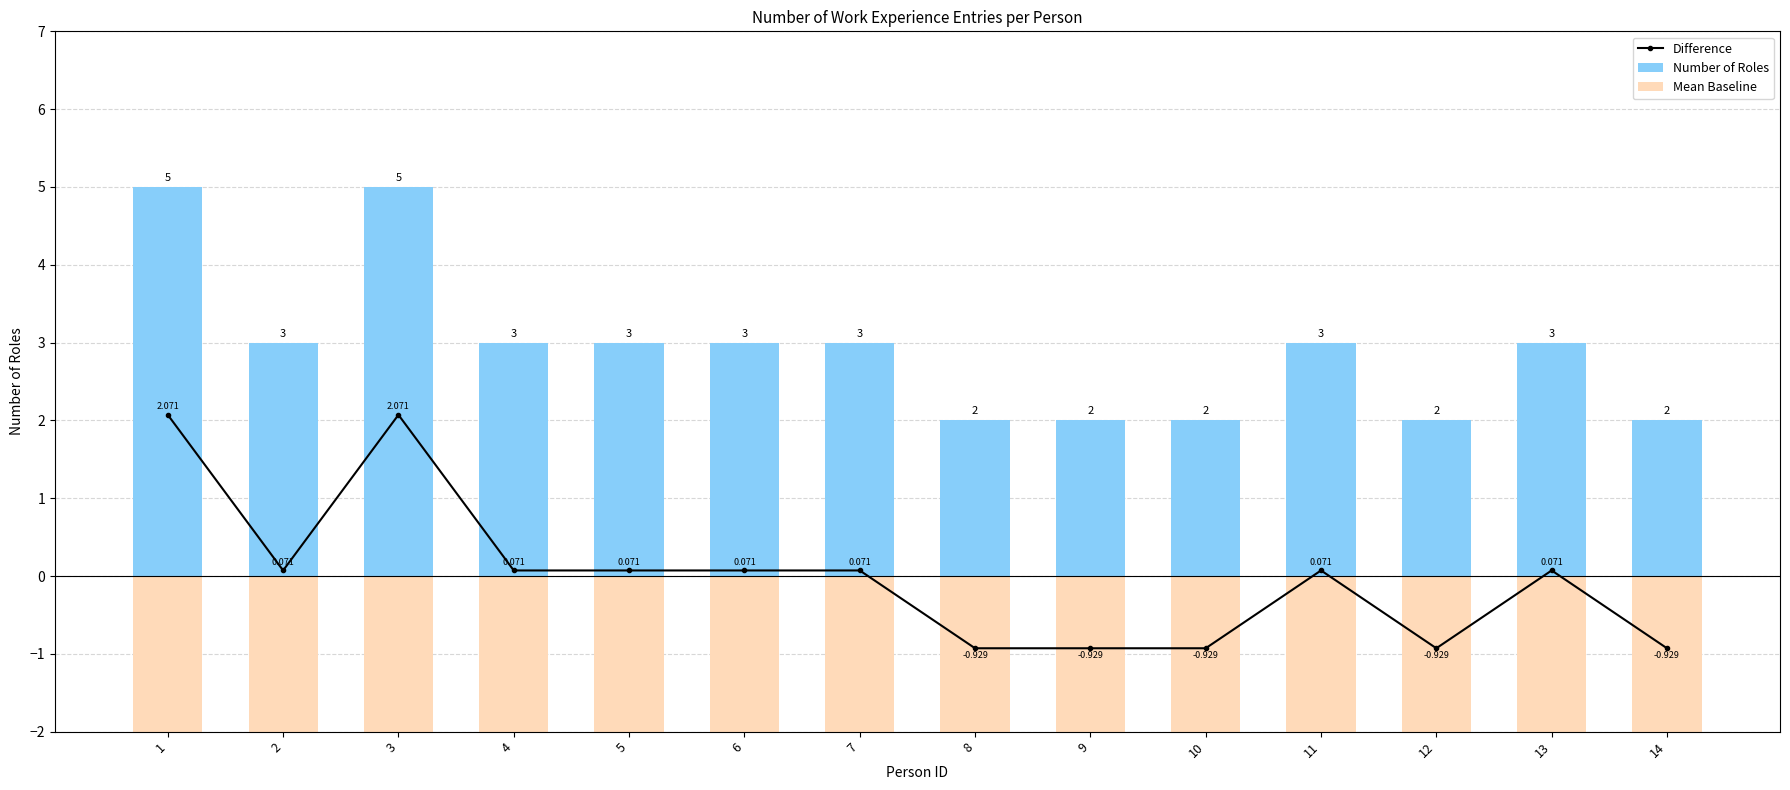

What is the minimum value for Difference?

-0.9